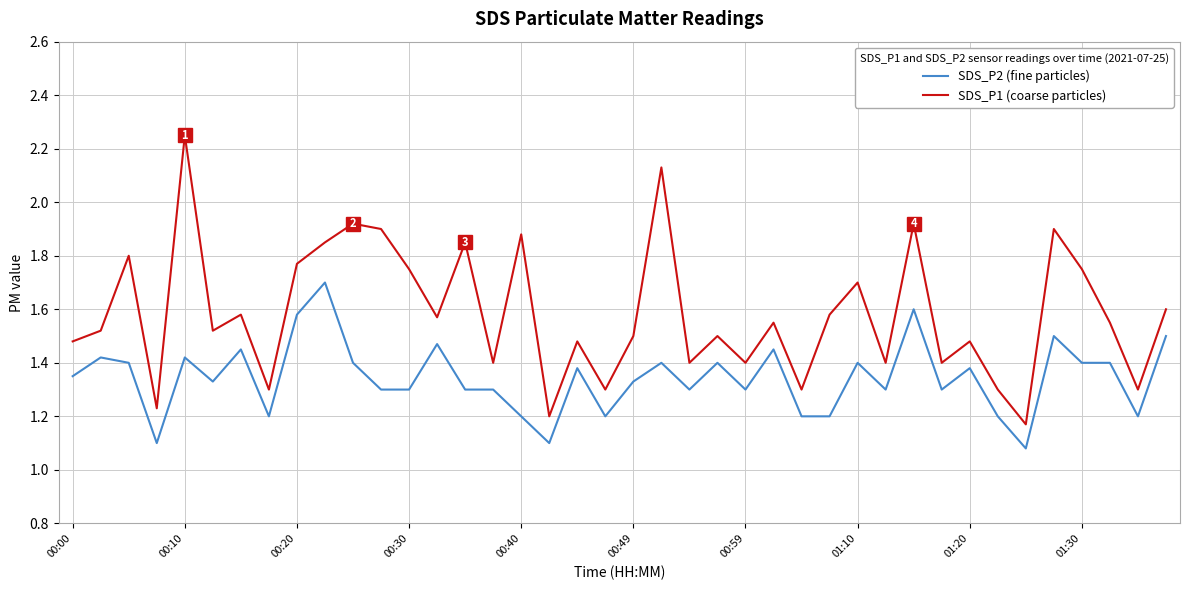

Which series has the largest range (max minus min)?

SDS_P1 (coarse particles)